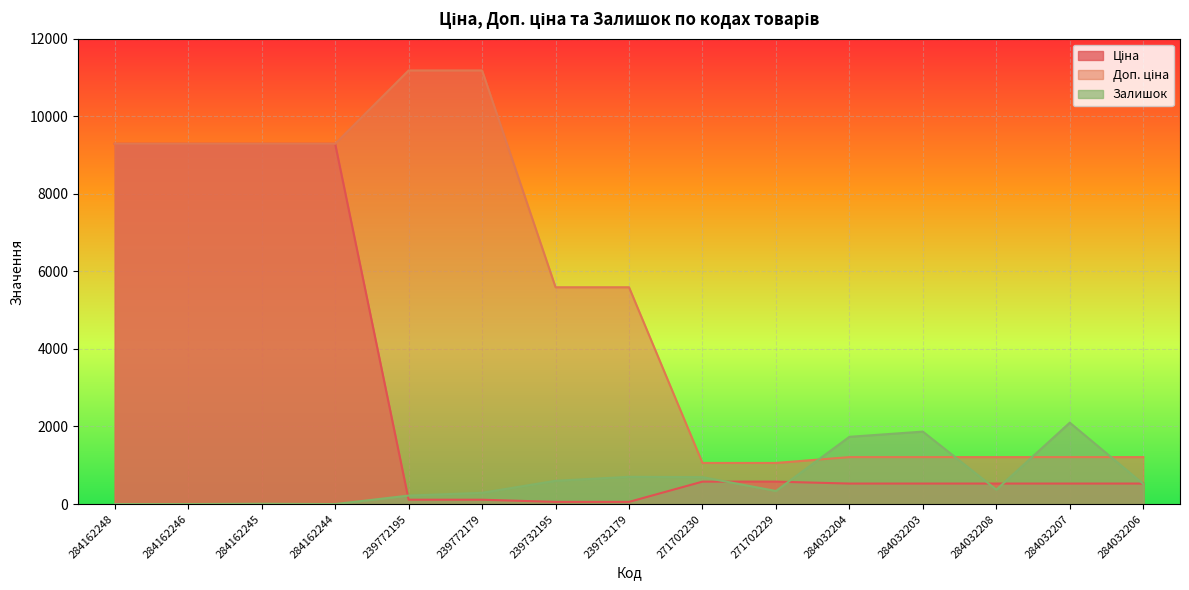

At which label does Доп. ціна first exceed 5591?

284162248